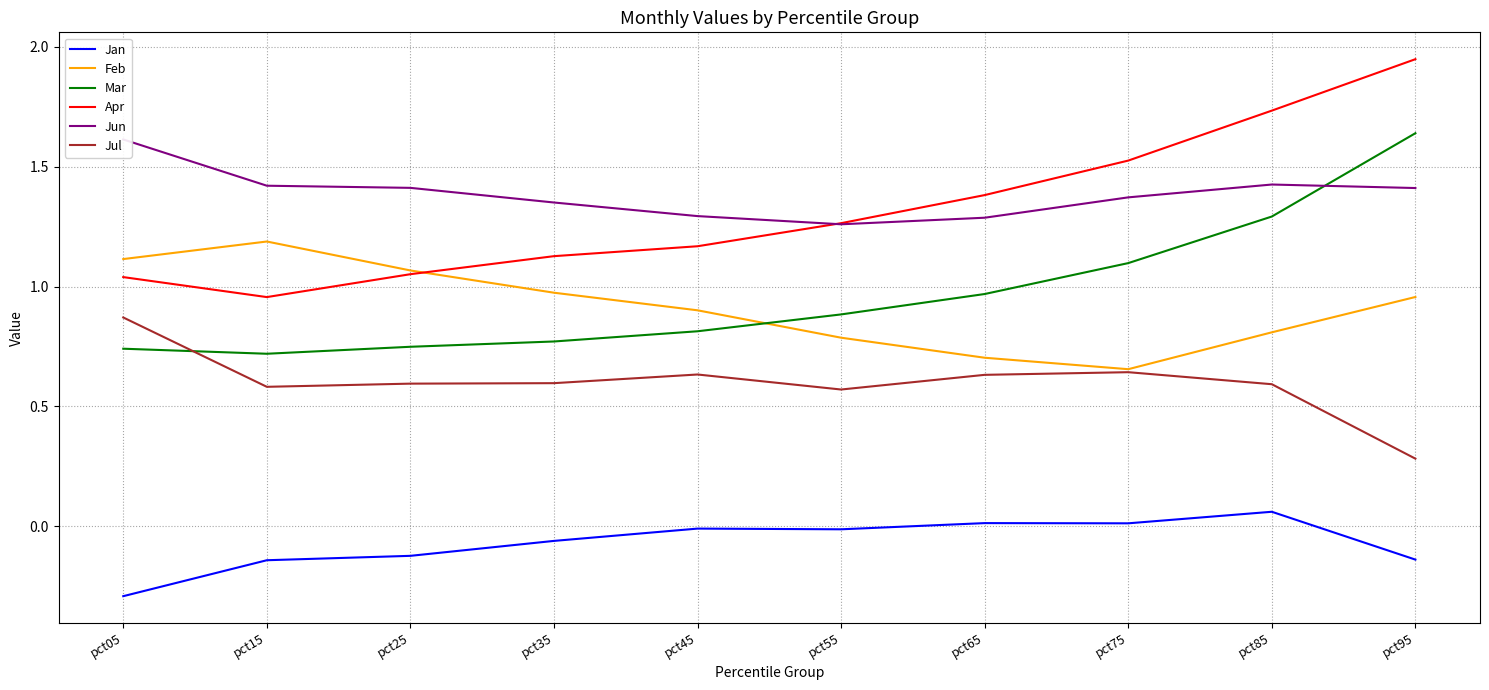

What is the value of the Jan point at the 10th from the left?

-0.1